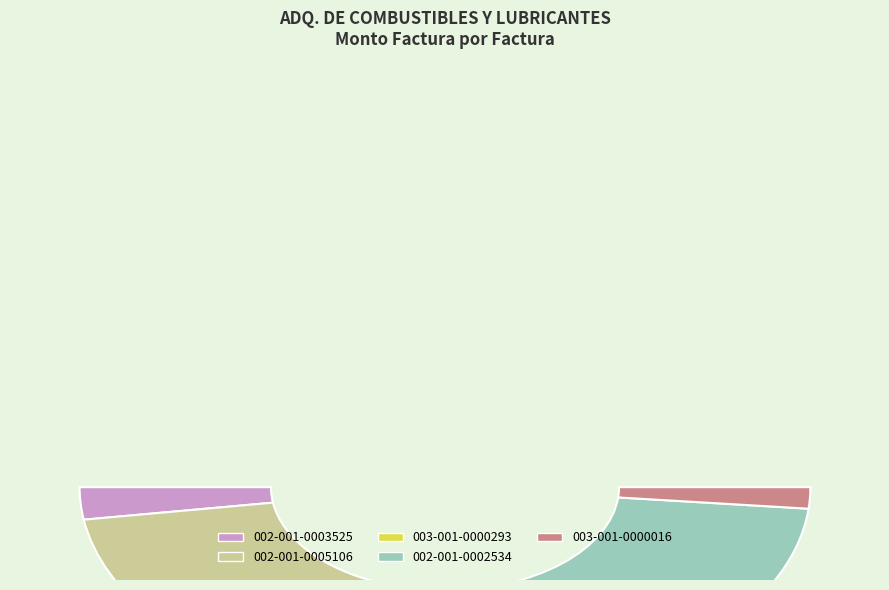

Which category has the biggest portion of the pie?

002-001-0002534